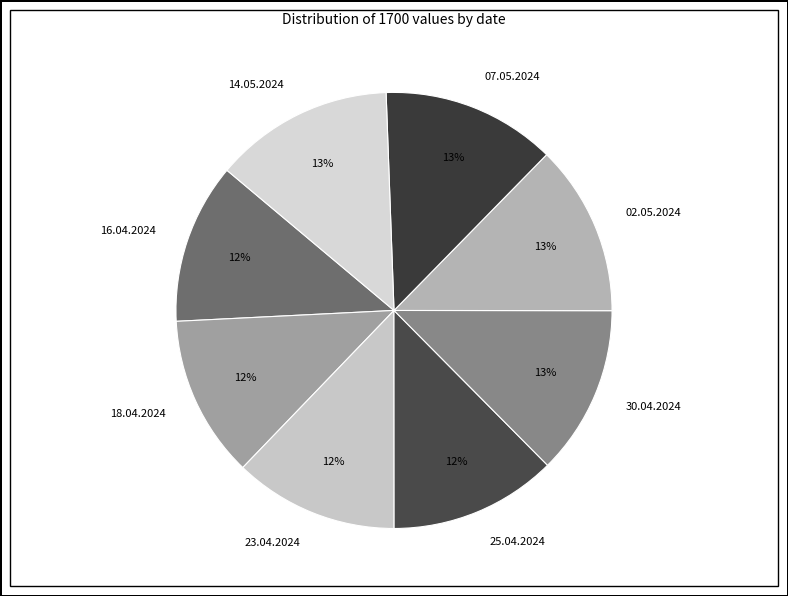

To the nearest percent, what is the average slice percentage?

12%